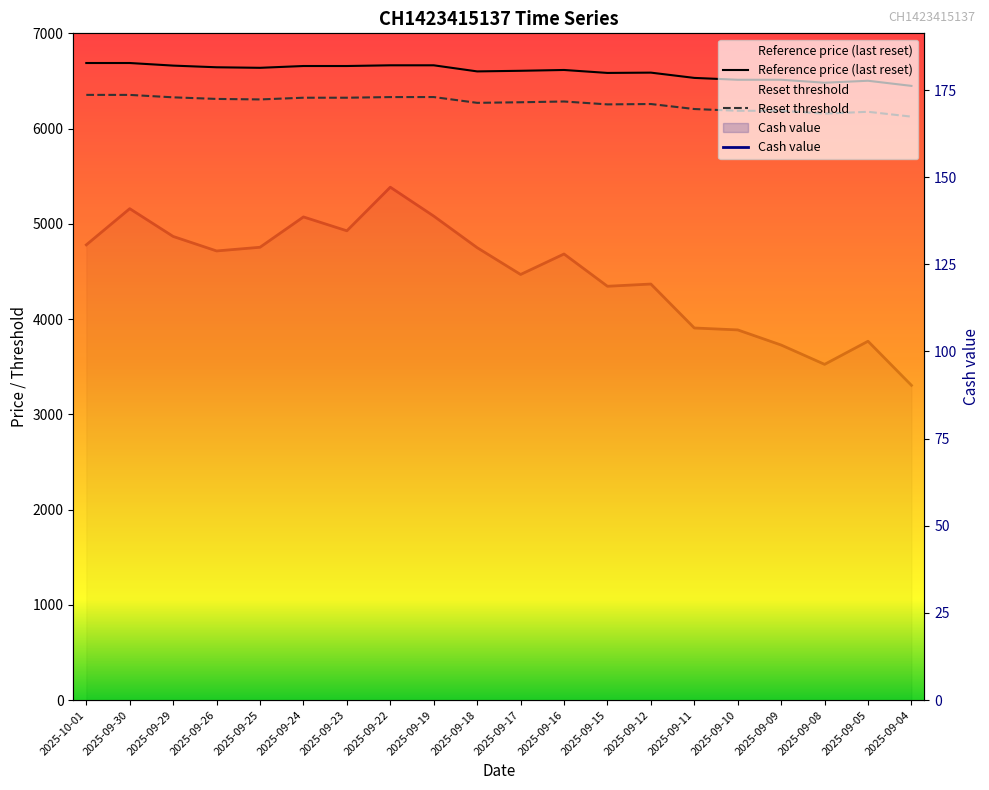

Rank the categories by Cash value value from highest to lowest.

2025-09-22, 2025-09-30, 2025-09-19, 2025-09-24, 2025-09-23, 2025-09-29, 2025-10-01, 2025-09-25, 2025-09-18, 2025-09-26, 2025-09-16, 2025-09-17, 2025-09-12, 2025-09-15, 2025-09-11, 2025-09-10, 2025-09-05, 2025-09-09, 2025-09-08, 2025-09-04